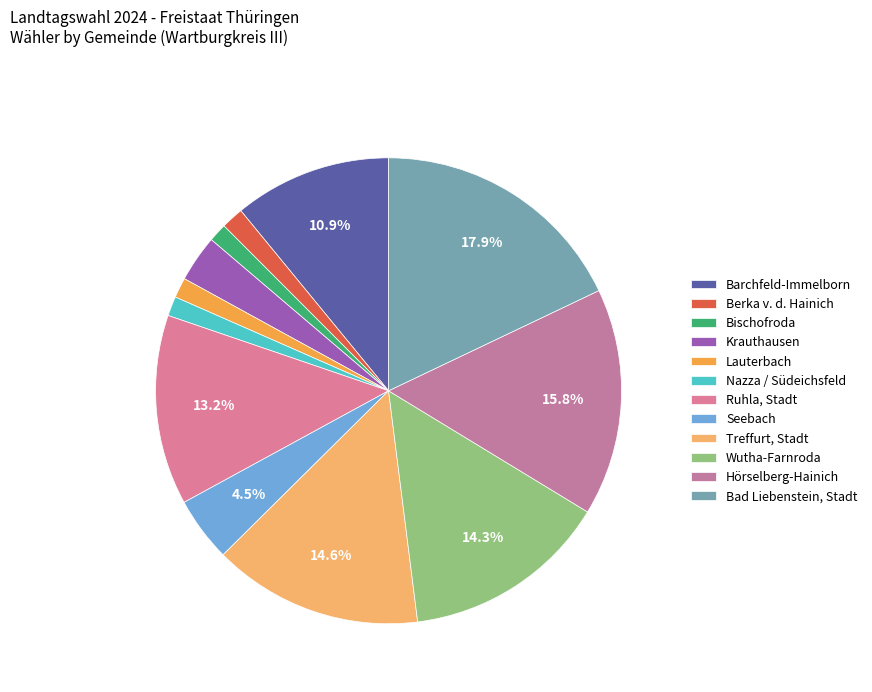

What percentage is the Ruhla, Stadt slice, to the nearest percent?

13%